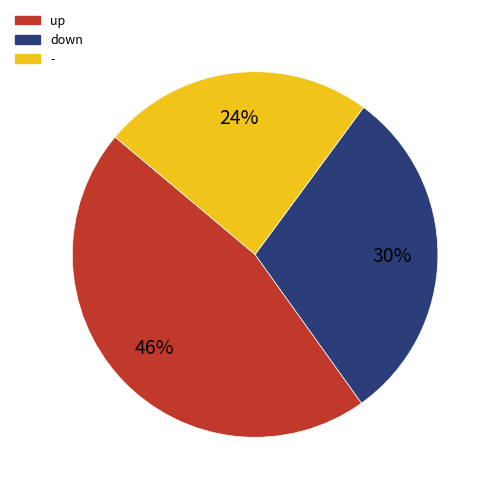

To the nearest percent, what is the difference between the down and - slice percentages?

6%